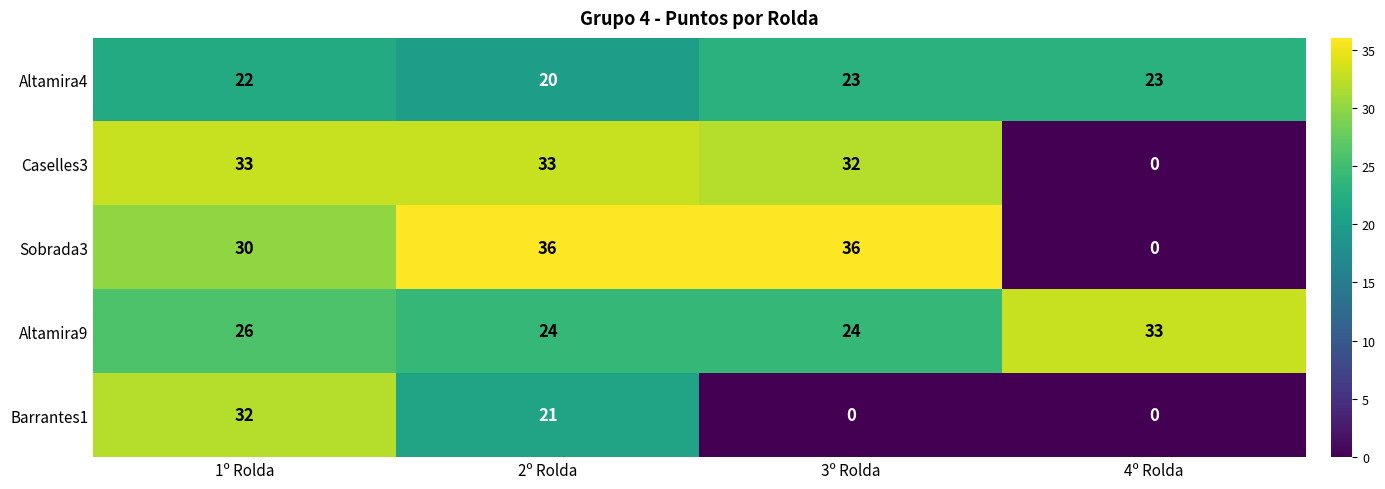

What is the sum of the Caselles3 values at 1º Rolda and 4º Rolda?

33